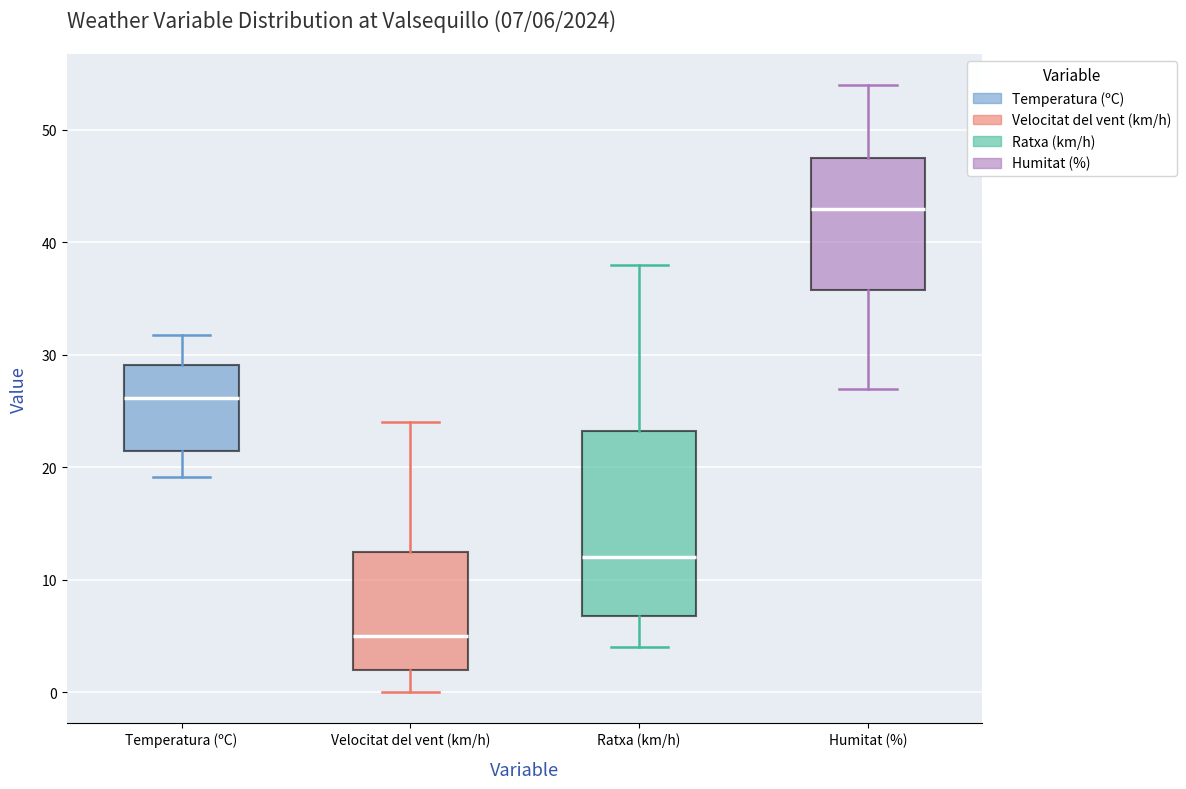

Which box is the tallest, from its lower edge to its upper edge?

Ratxa (km/h)